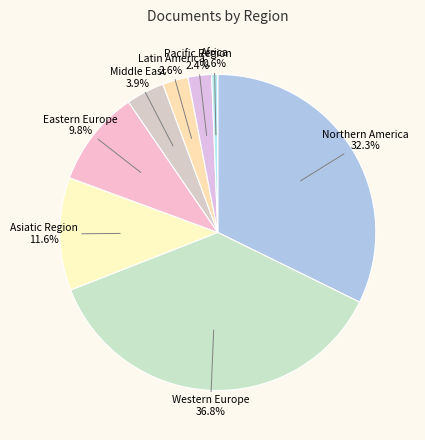

Does Northern America represent more than half of the total?

No